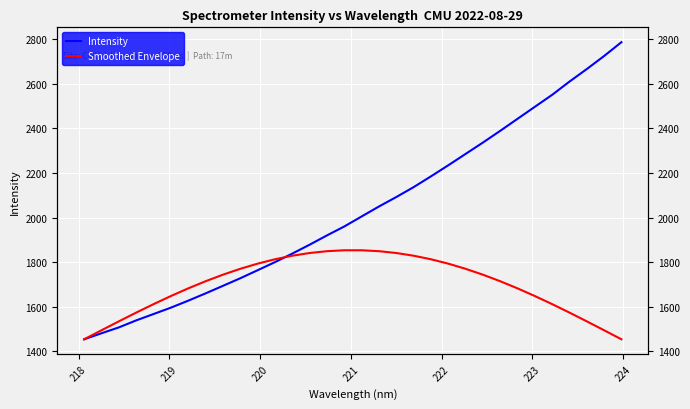

True or false: Smoothed Envelope and Intensity cross at least once.

True